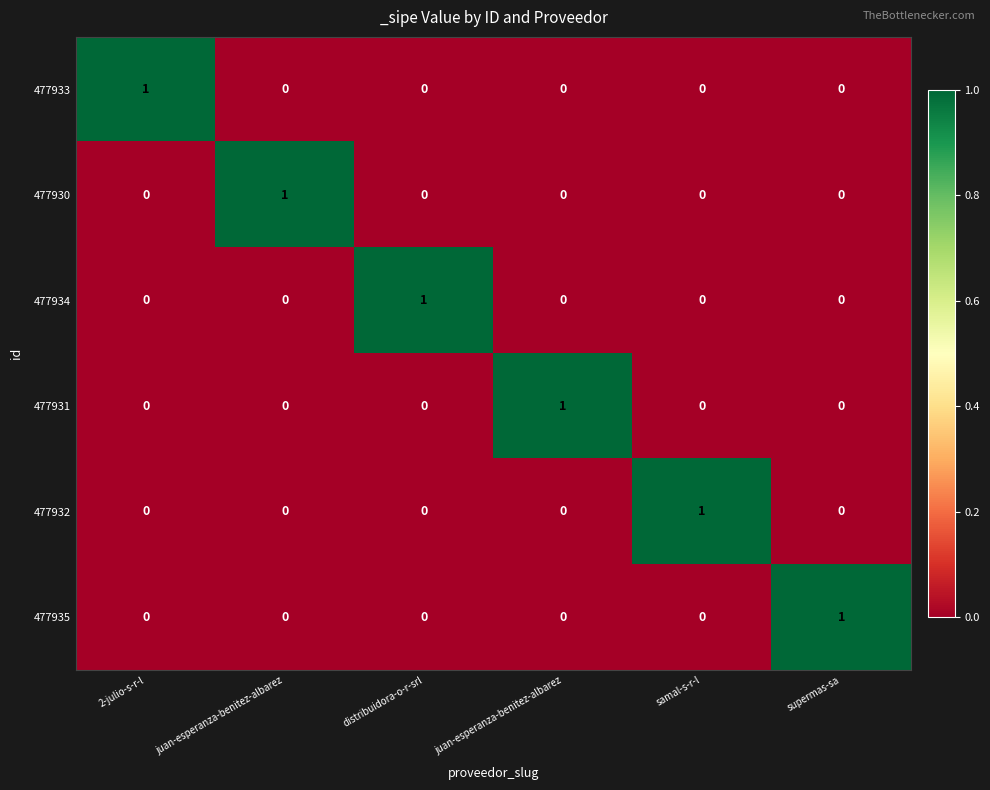

Between juan-esperanza-benitez-albarez and juan-esperanza-benitez-albarez, which is larger?

juan-esperanza-benitez-albarez